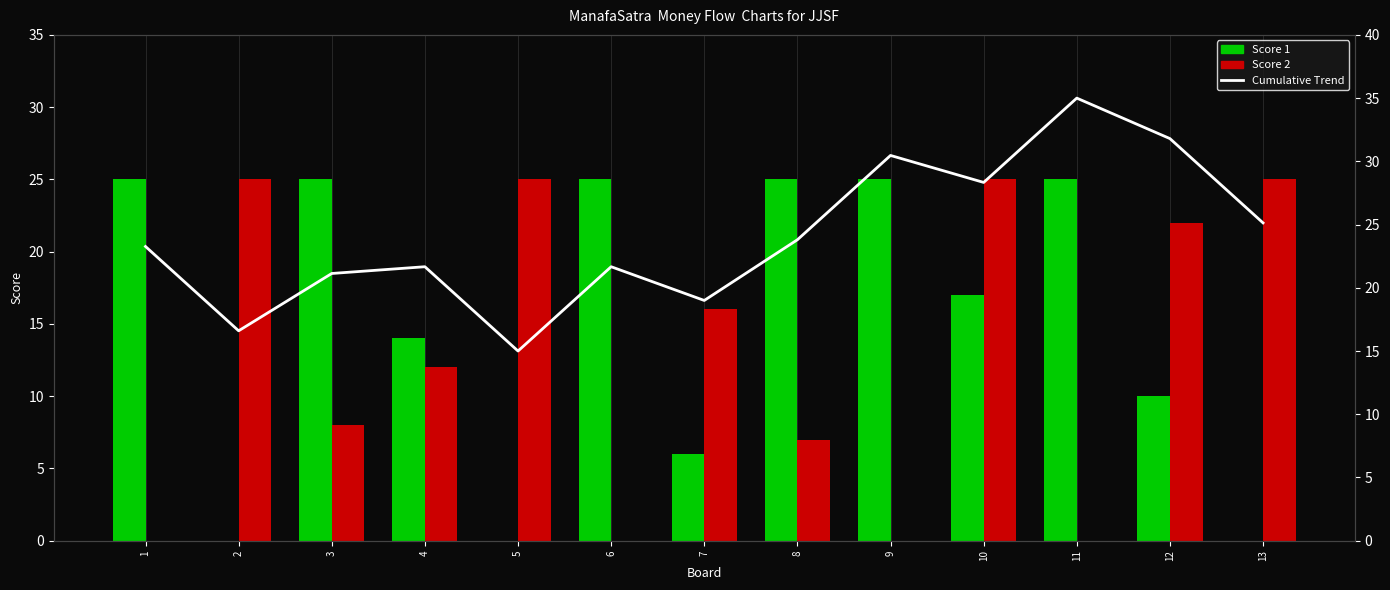

Rank the series by their maximum value, from lowest to highest.

Score 1, Score 2, Cumulative Trend